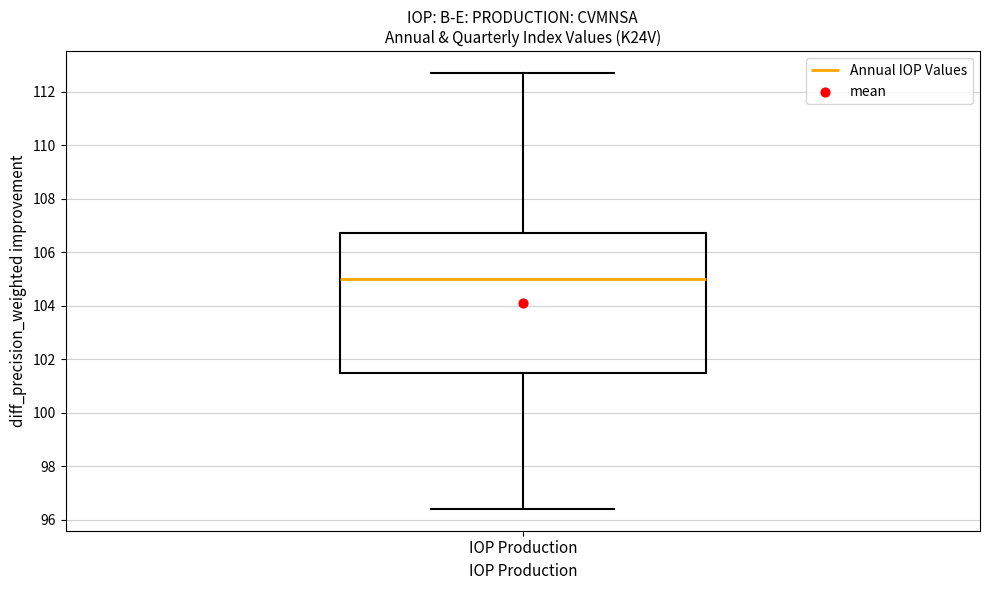

Where does the upper whisker of the box for IOP Production end on the y-axis? The values are not printed on the chart, so give them approximately, as read against the axis.

112.8